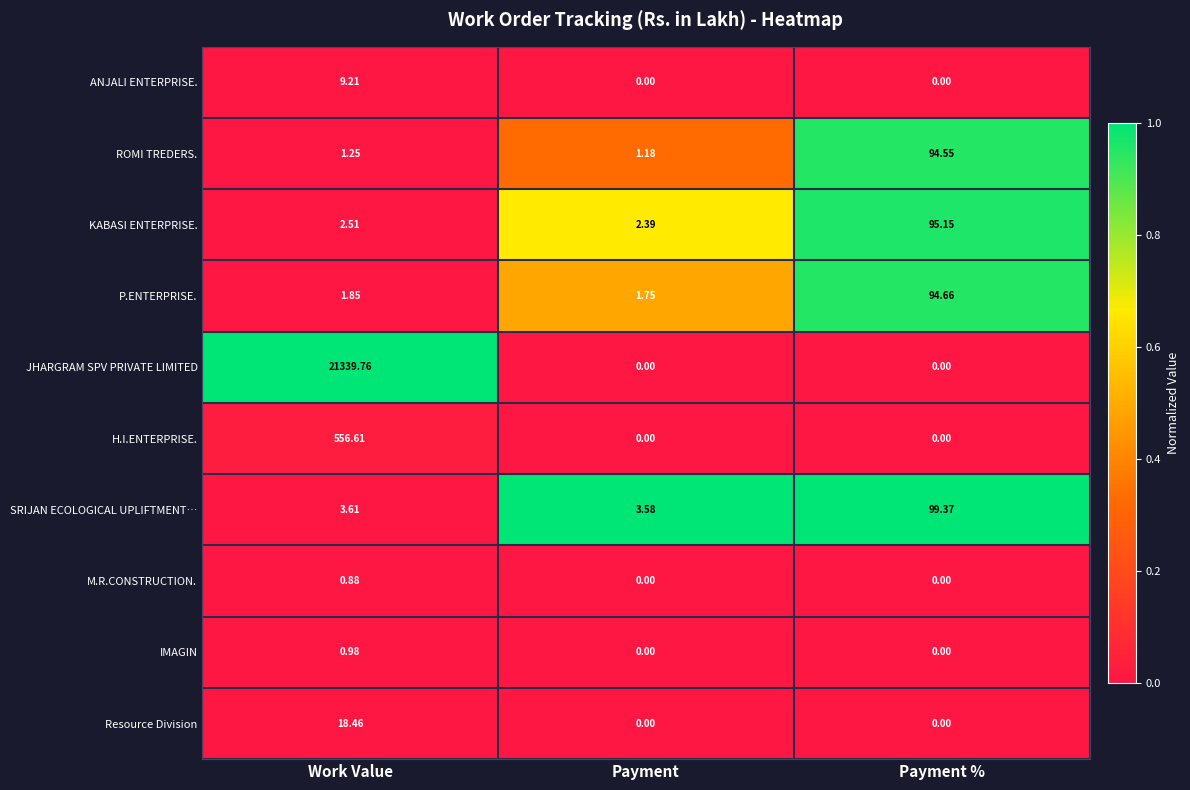

Rank the series by their maximum value, from highest to lowest.

JHARGRAM SPV PRIVATE LIMITED, H.I.ENTERPRISE., SRIJAN ECOLOGICAL UPLIFTMENT…, KABASI ENTERPRISE., P.ENTERPRISE., ROMI TREDERS., Resource Division, ANJALI ENTERPRISE., IMAGIN, M.R.CONSTRUCTION.